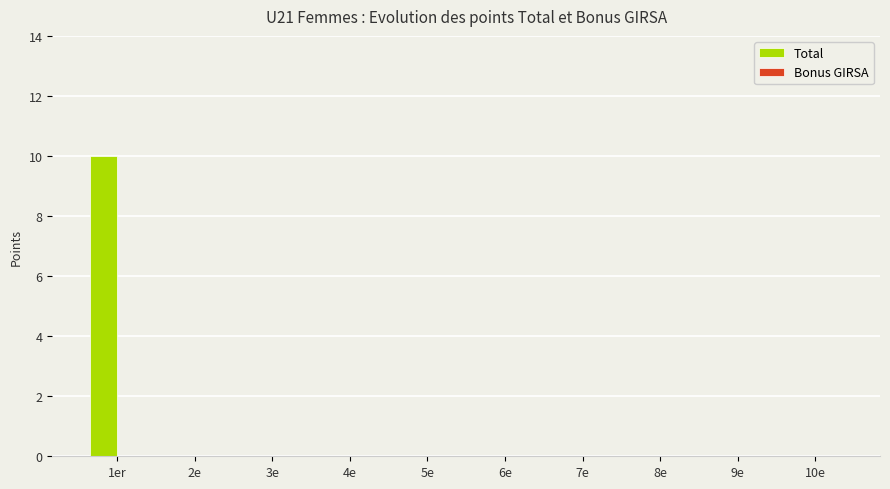

Reading right to left, list all the values displayed in this chart.

10e=0	9e=0	8e=0	7e=0	6e=0	5e=0	4e=0	3e=0	2e=0	1er=10